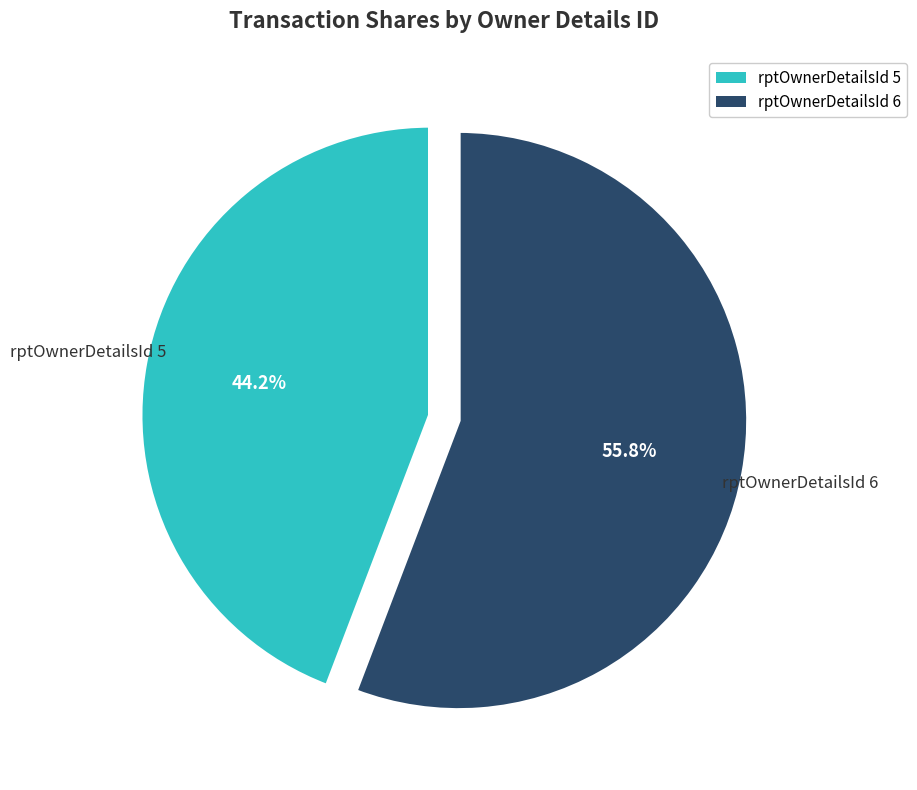

Count the number of slices in the pie.

2